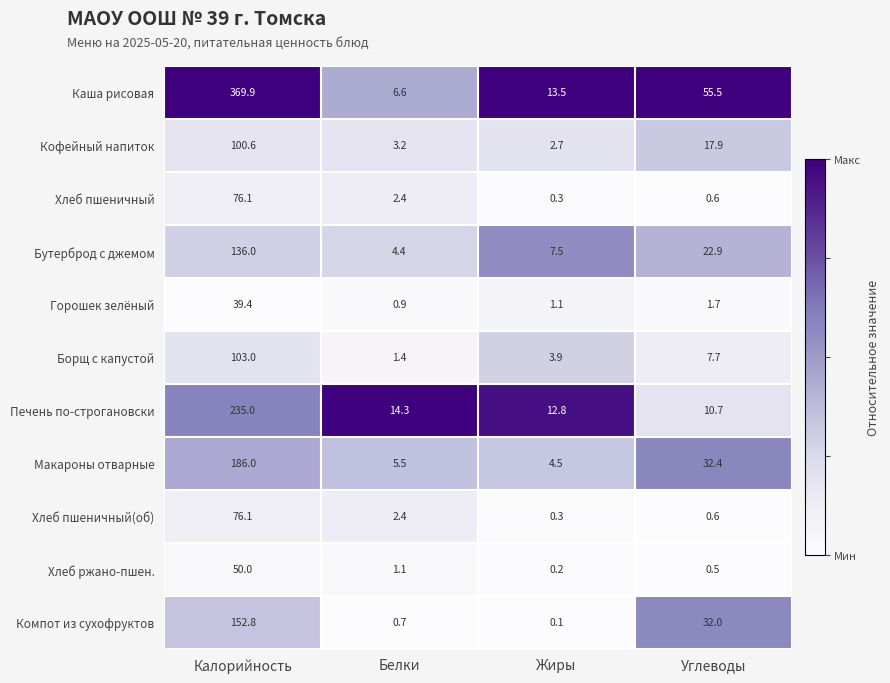

The Горошек зелёный series shows 1.7 at Углеводы. True or false?

True